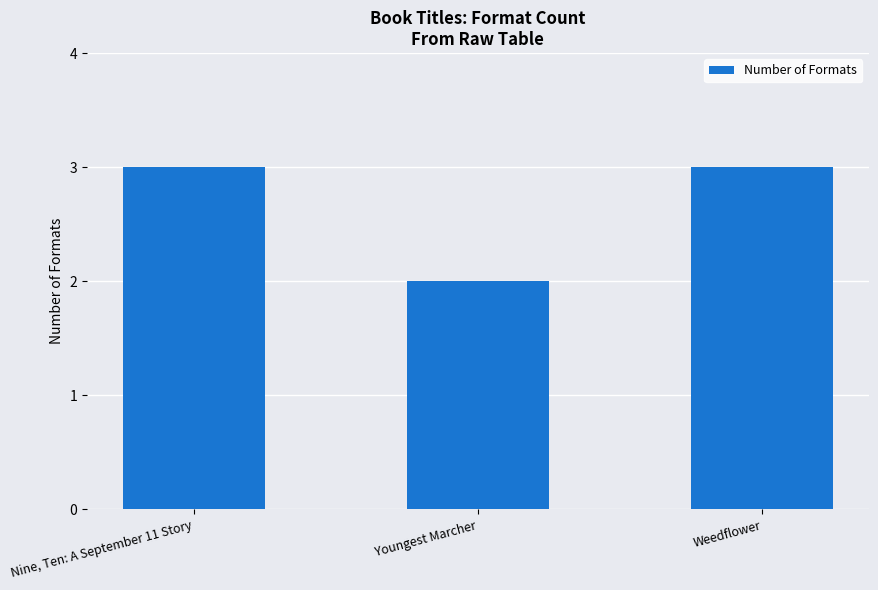

At which category does the chart reach its minimum across all series?

Youngest Marcher